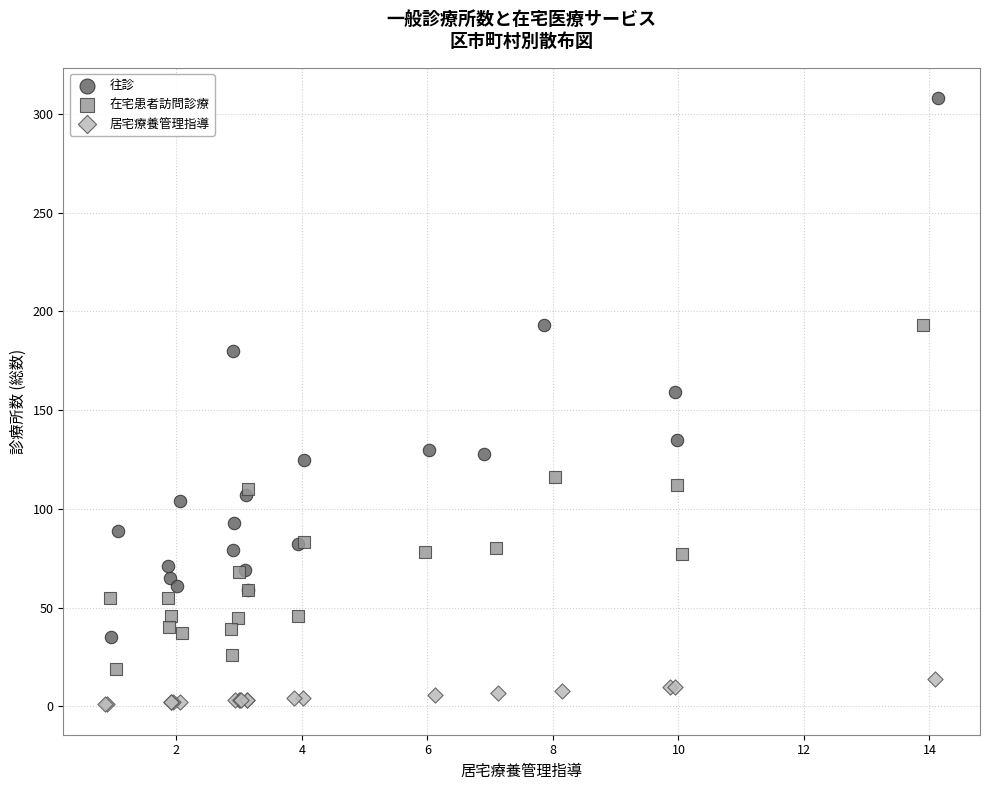

Which series has the largest Y range (max minus min)?

往診